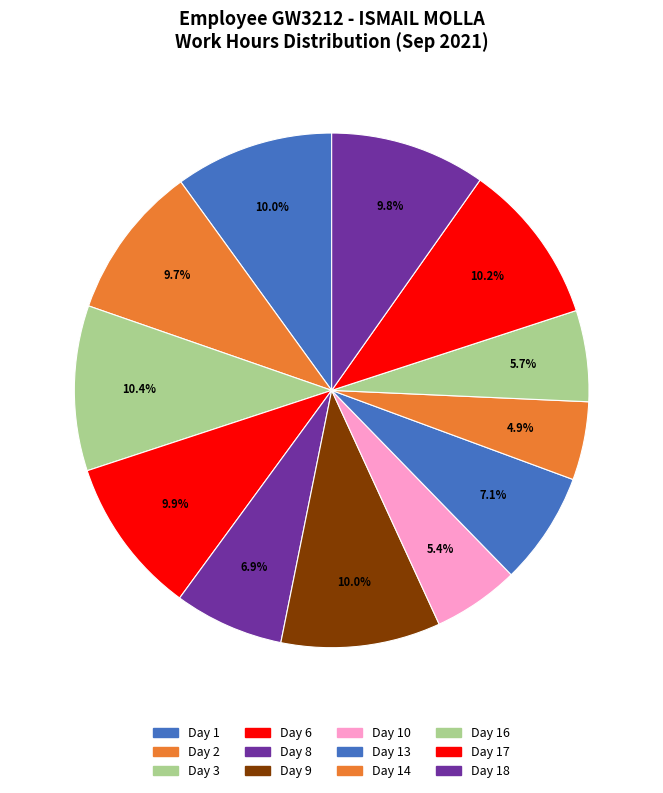

Count the number of slices in the pie.

12